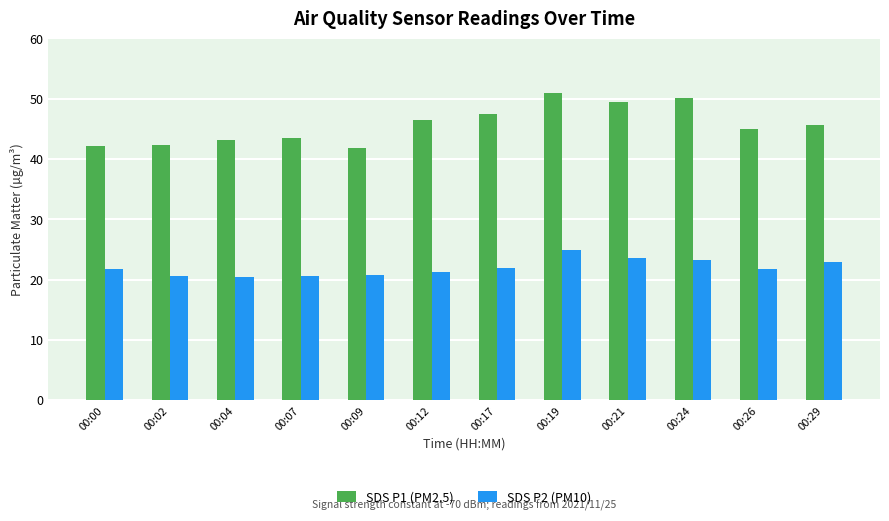

Is the value of SDS P1 (PM2.5) at 00:09 greater than the value of SDS P2 (PM10) at 00:02?

Yes